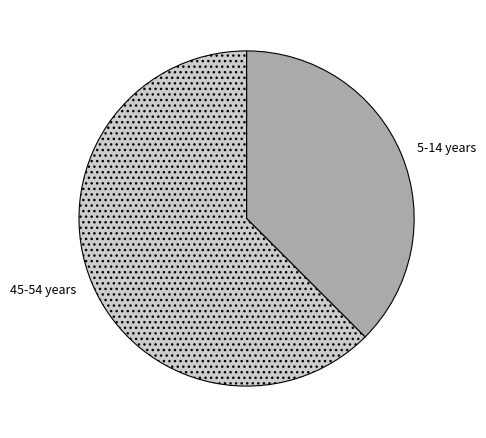

Rank the categories by value from highest to lowest.

45-54 years, 5-14 years